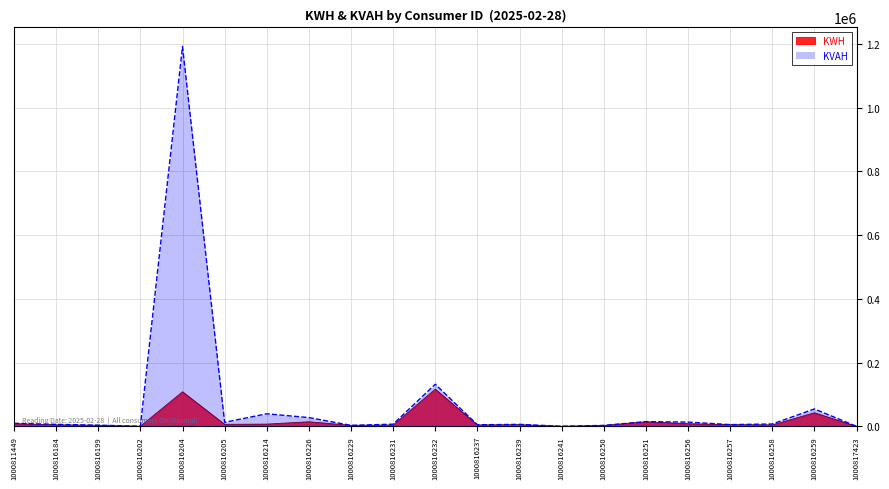

Is the value of KWH at 1000816239 greater than the value of KVAH at 1000816237?

Yes